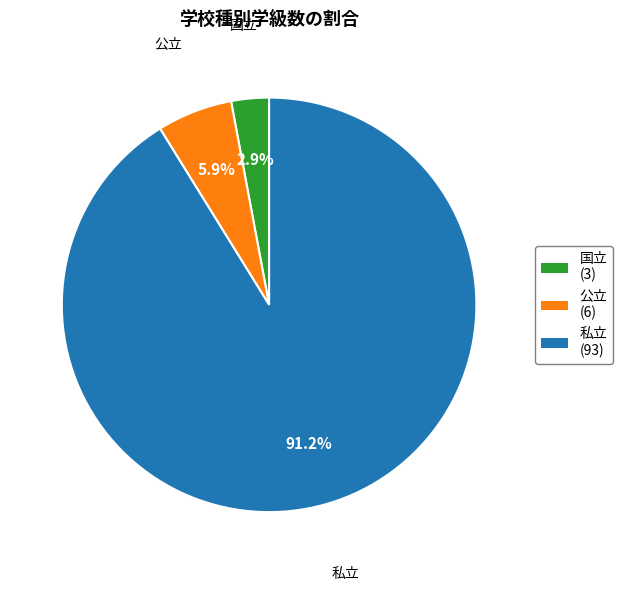

Which has a higher value, 私立 or 公立?

私立